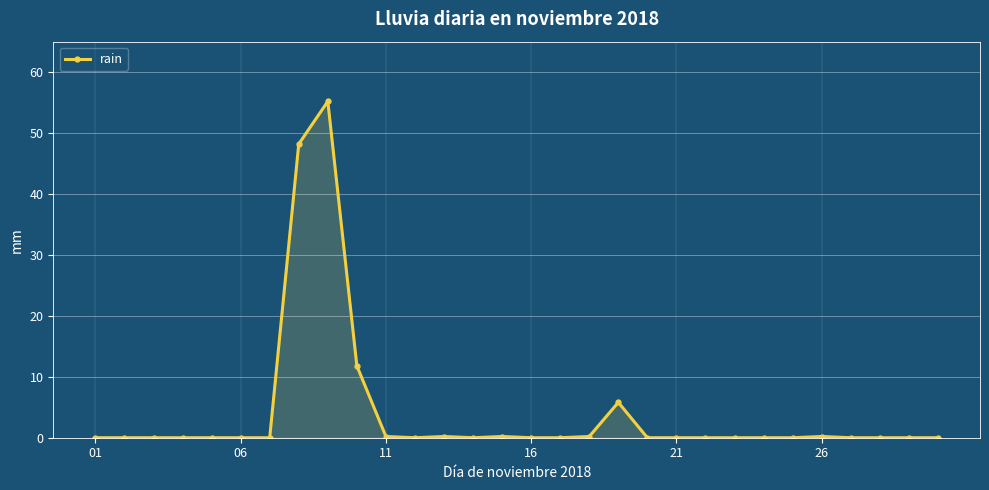

How many lines are shown in the chart?

1